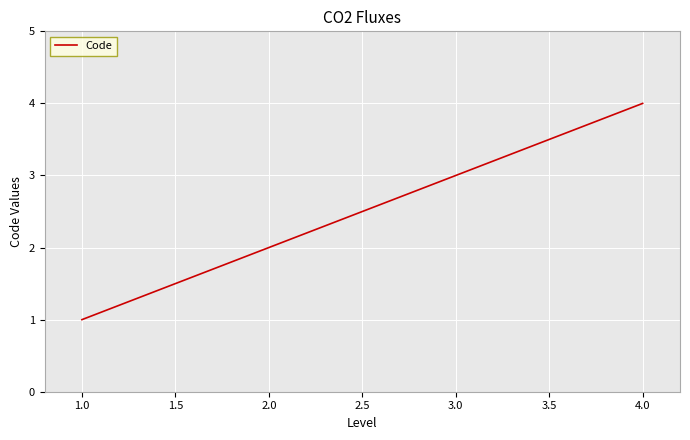

List the labels in order of value, smallest first.

1.0, 2.0, 3.0, 4.0